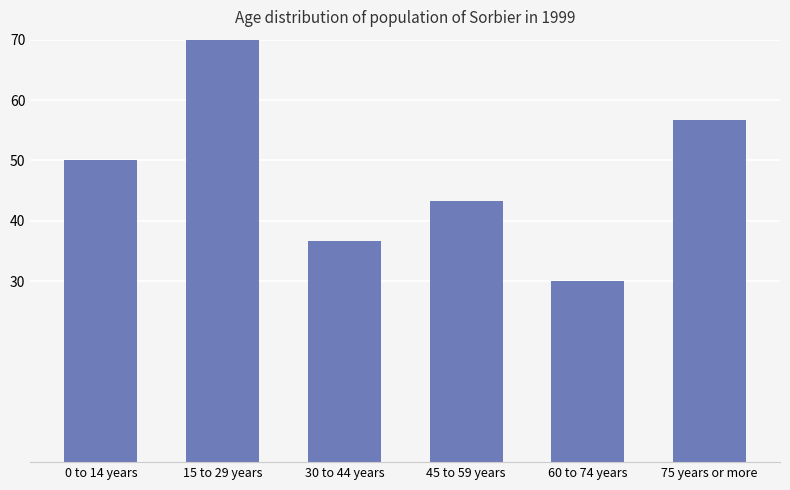

Reading left to right, extract all data points from this chart.

50.0	70.0	36.7	43.3	30.0	56.7